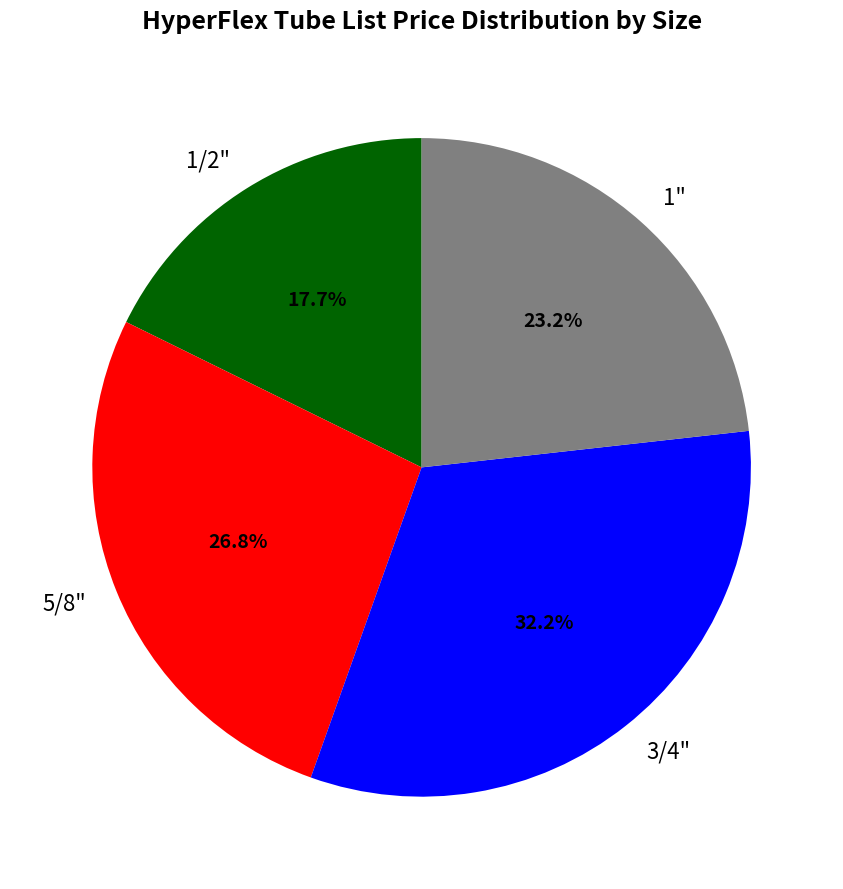

Combined, what portion of the pie is 1" and 3/4"?

55.5%